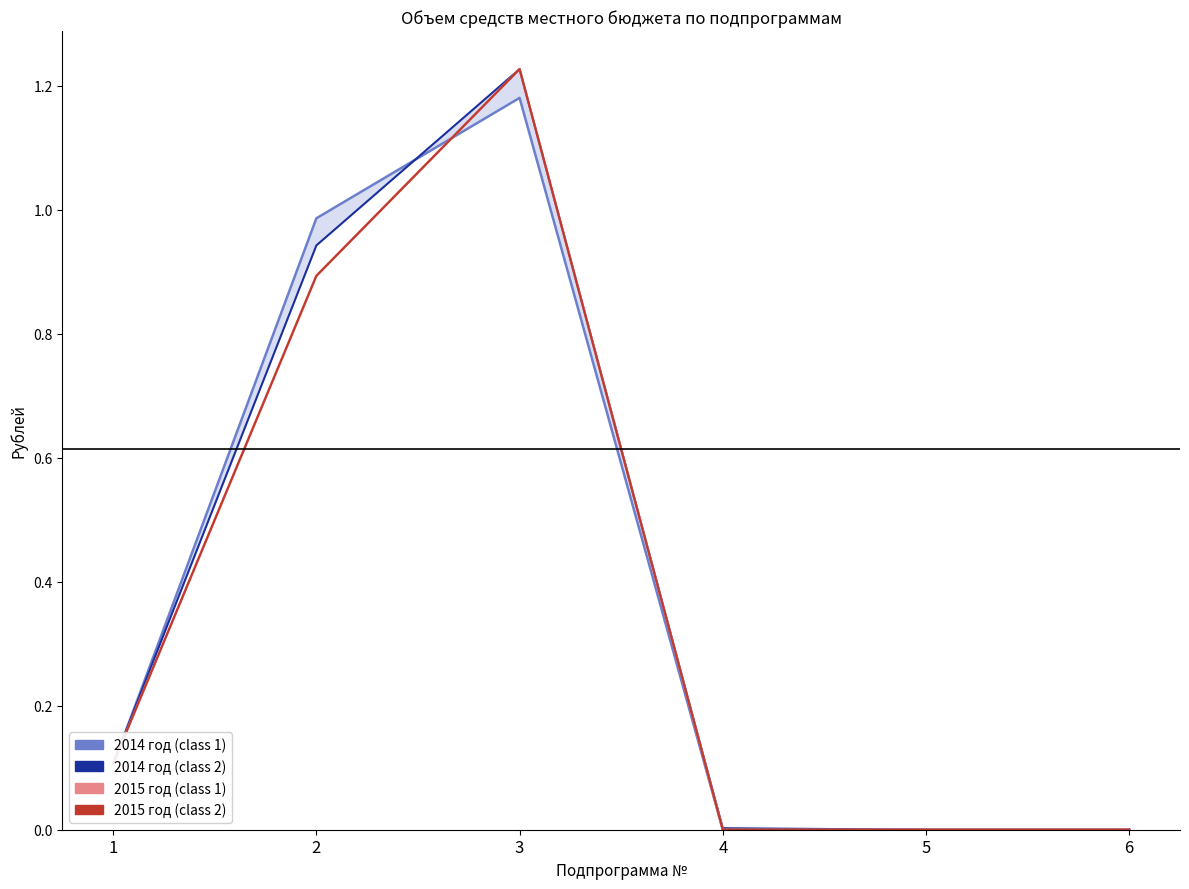

Reading left to right, extract all data points from this chart.

средства местного бюджета (2014): 1=0.1	2=1.0	3=1.2	4=0.0	5=0.0	6=0.0
средства местного бюджета (2015): 1=0.1	2=0.9	3=1.2	4=0.0	5=0.0	6=0.0
средства местного бюджета (2016): 1=0.1	2=0.9	3=1.2	4=0.0	5=0.0	6=0.0
средства местного бюджета (2017): 1=0.1	2=0.9	3=1.2	4=0.0	5=0.0	6=0.0